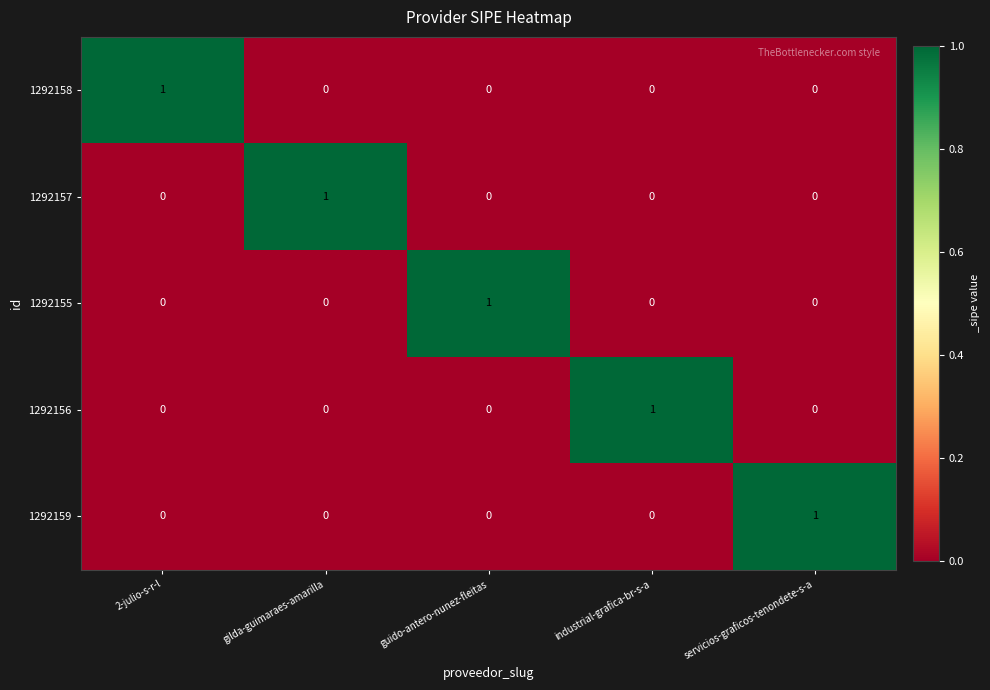

At how many categories does at least one series exceed 0?

5